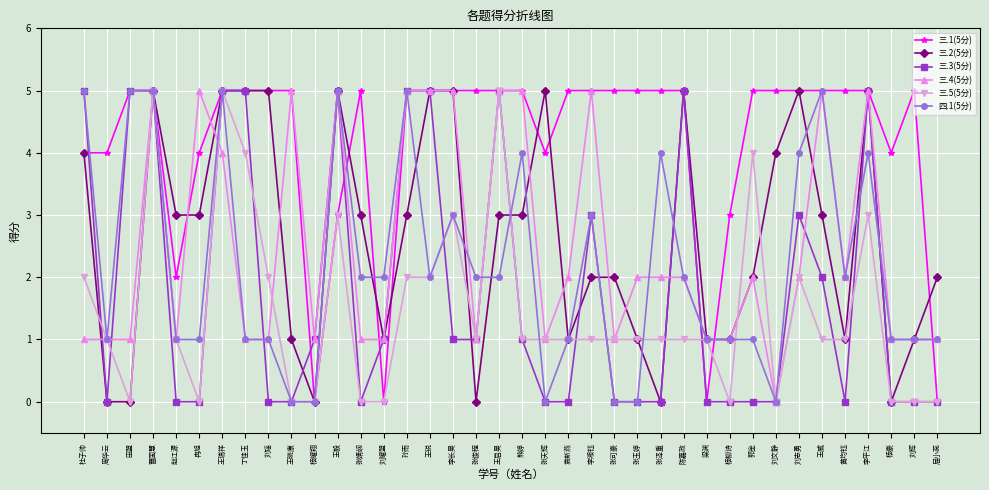

Is the value of 四.1(5分) at 张可豪 greater than the value of 三.4(5分) at 刘瑶?

No